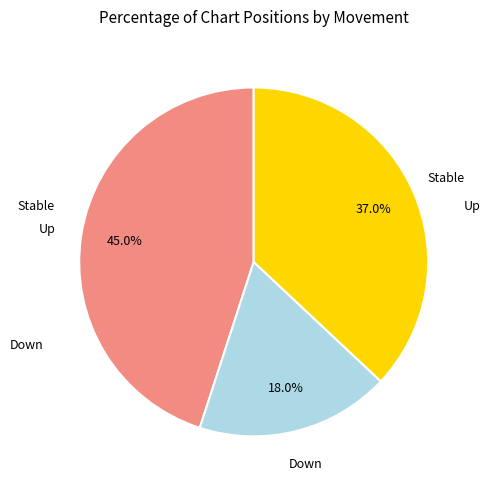

What percentage is NOT represented by Down?

82.0%